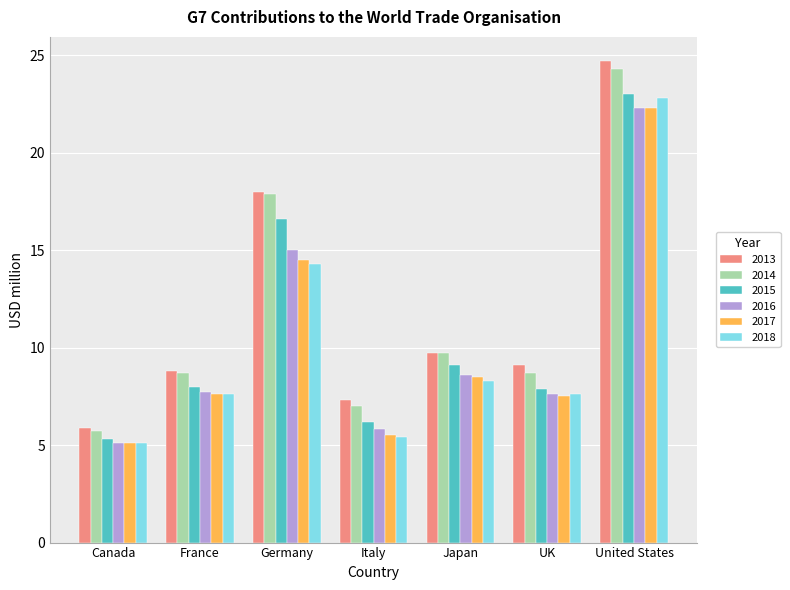

What is the spread (max minus min) of values at Japan?

1.4